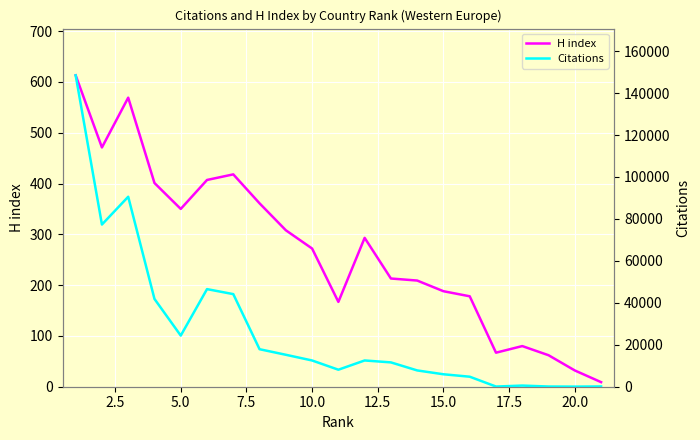

The value of H index at 10.0 is 103. True or false?

False